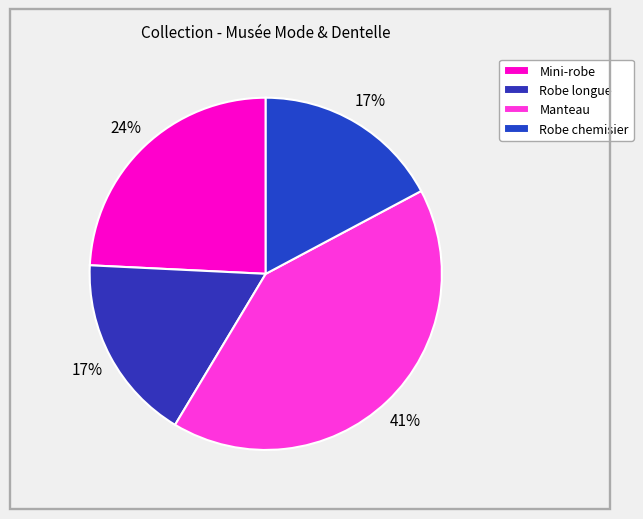

Combined, what portion of the pie is Robe longue and Mini-robe?

41.4%